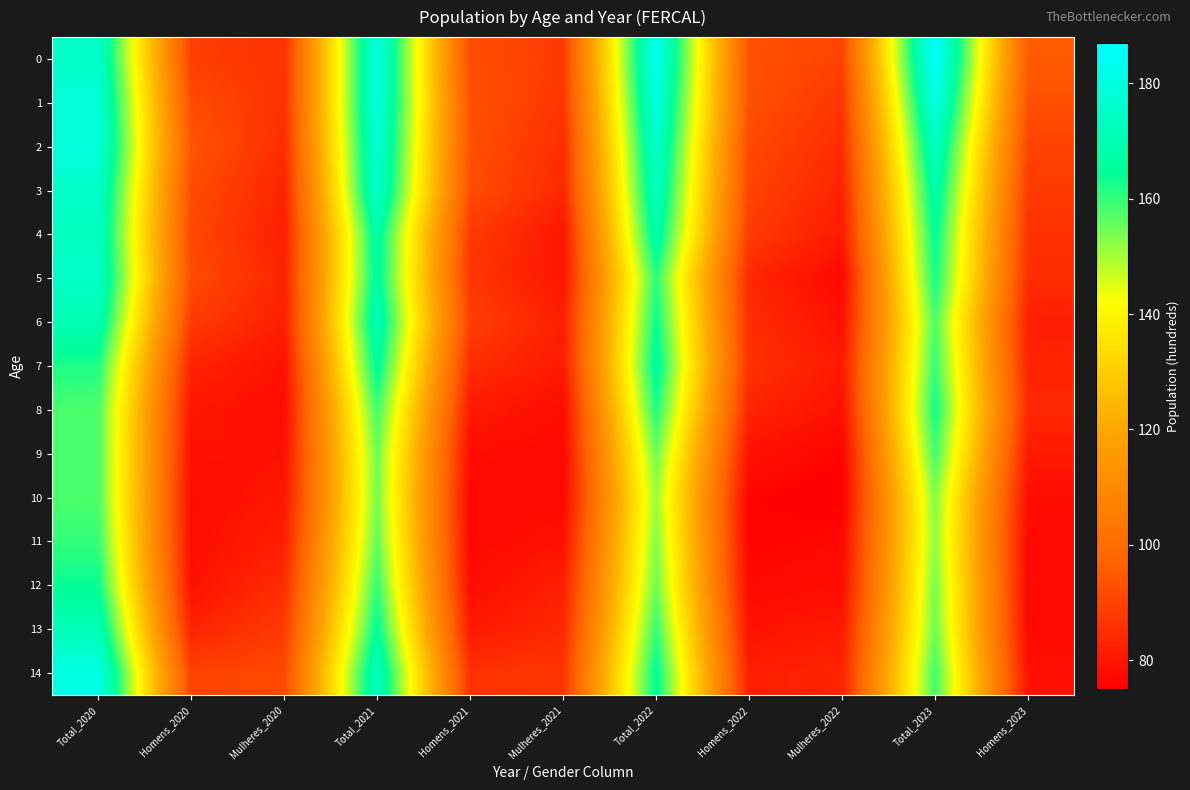

Which series has the largest range (max minus min)?

14